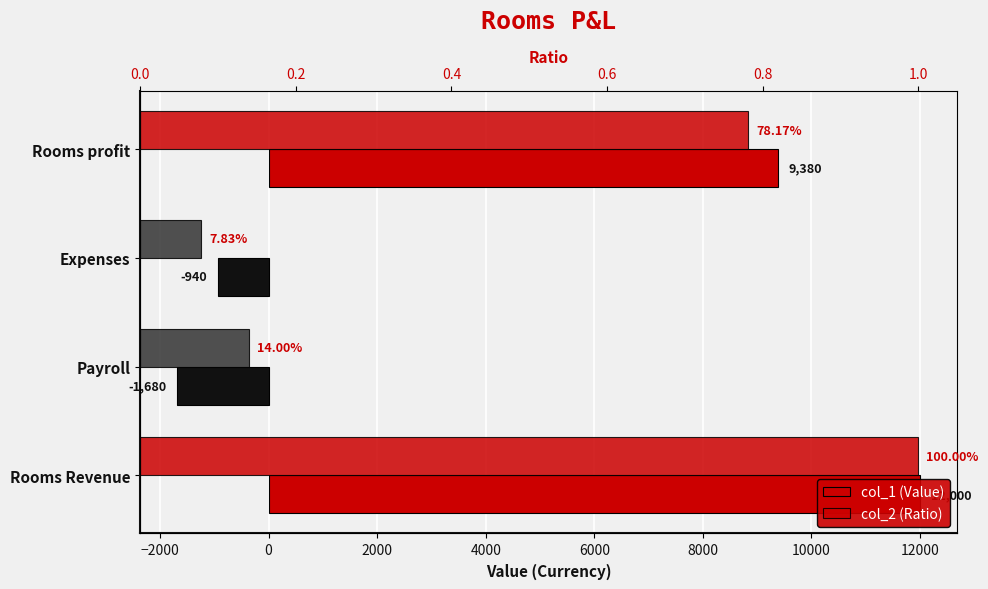

Which series has the widest spread of values?

col_1 (Value)